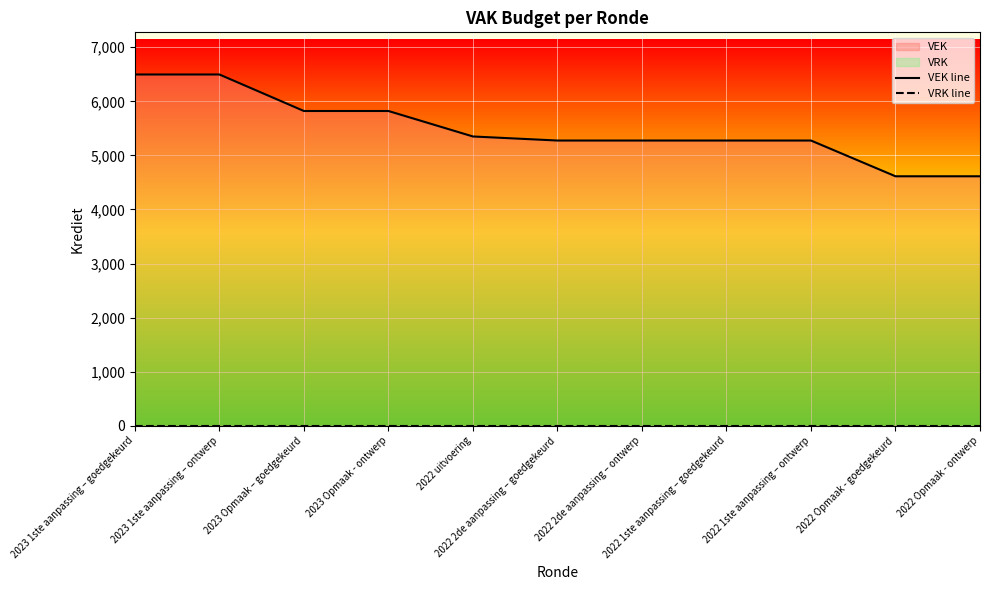

What is the highest value of the VEK line series?

6496